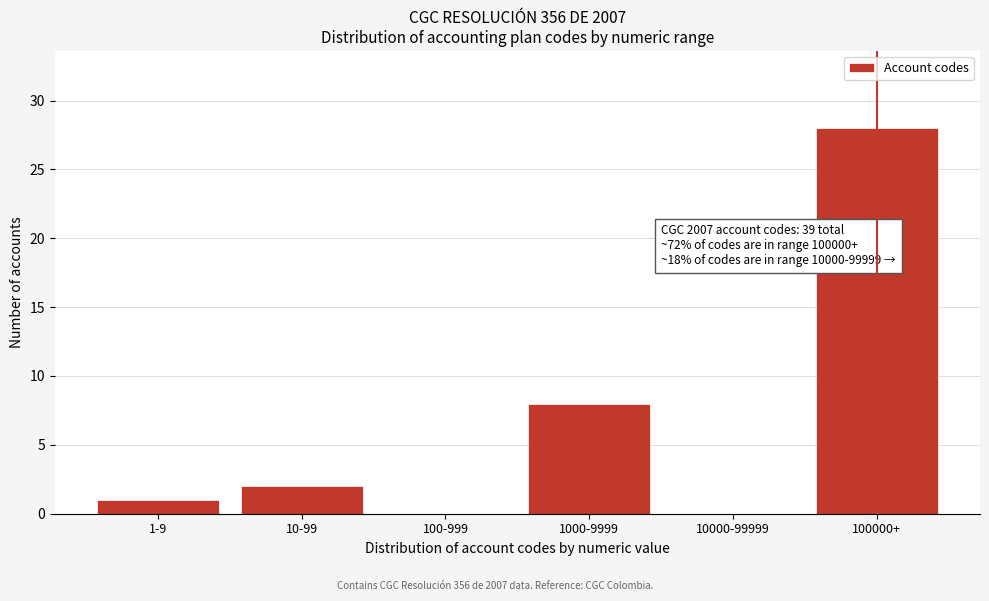

Reading right to left, transcribe all the data shown in this chart.

100000+=28	10000-99999=0	1000-9999=8	100-999=0	10-99=2	1-9=1